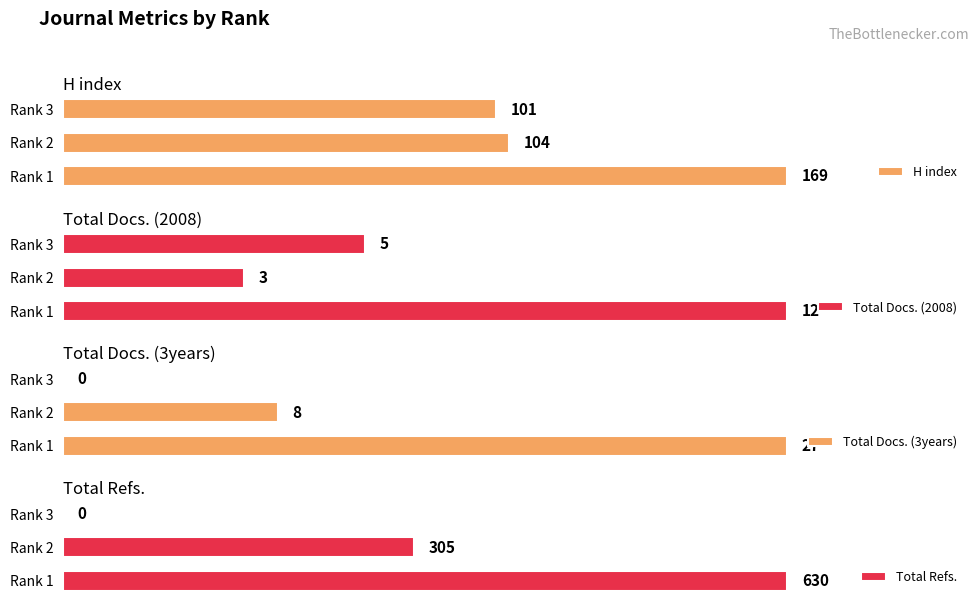

Where is H index nearest to the value 135?

Rank 2